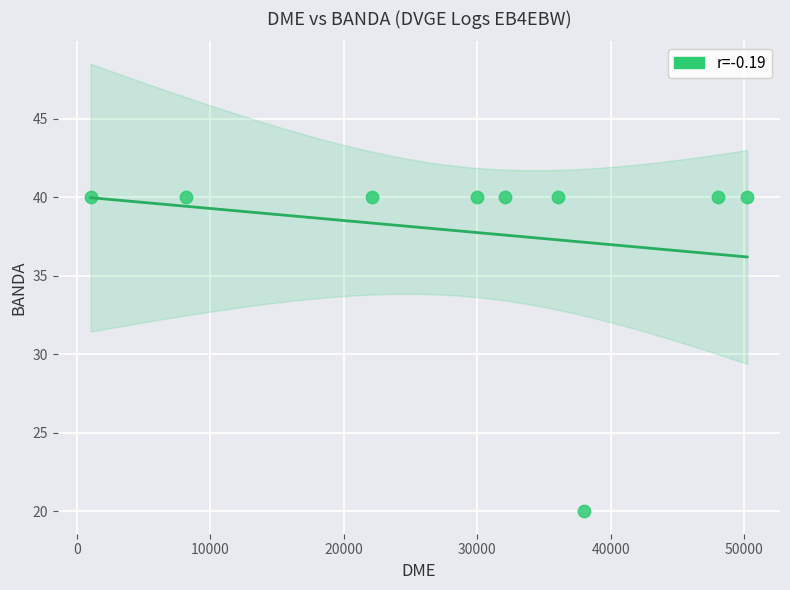

What is the average X value?

29526